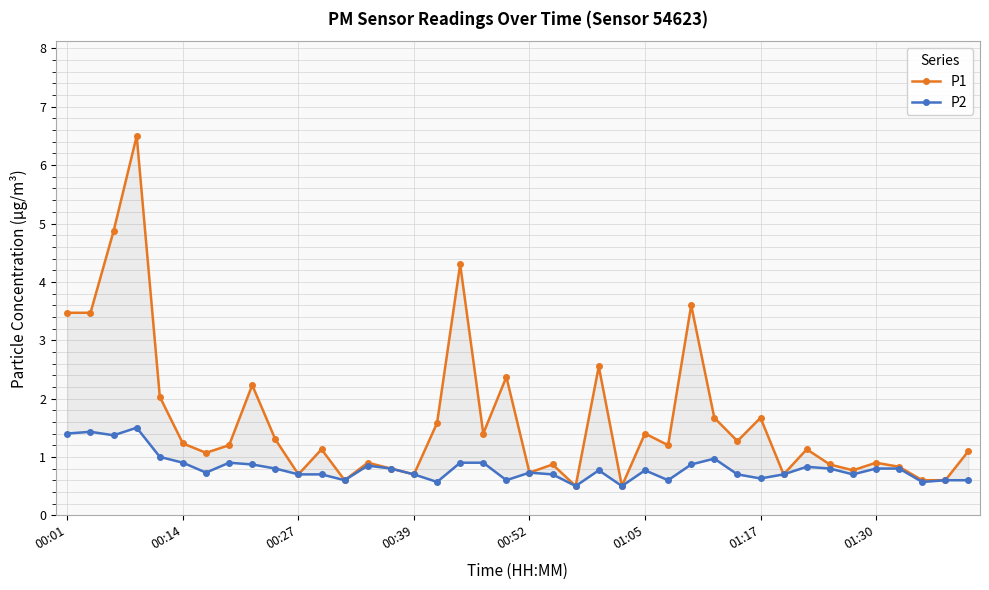

True or false: P2 has a value of 0.5 at 01:17.

False